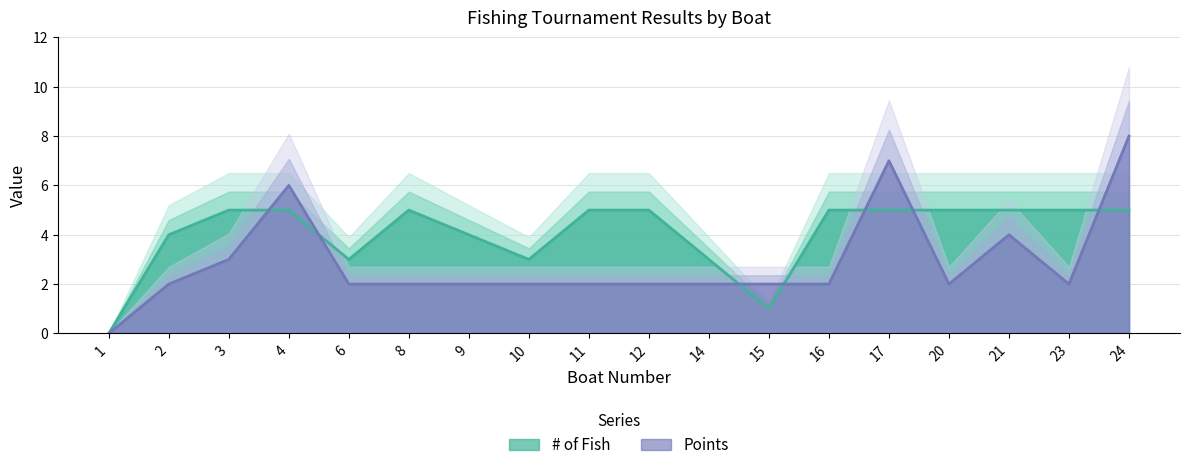

At which category does # of Fish reach its first local peak?

8